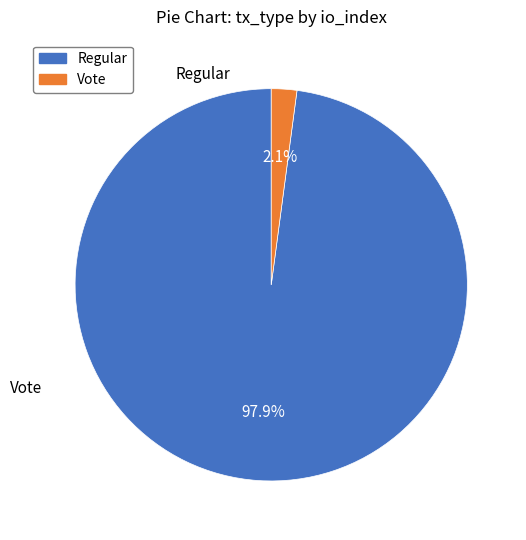

Between Vote and Regular, which is larger?

Regular